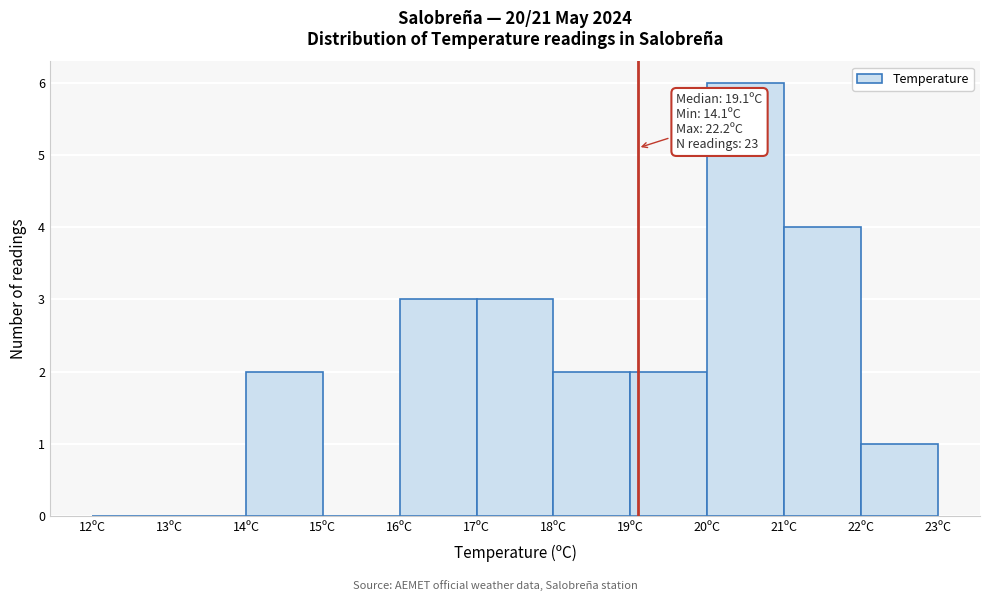

Over which range of the x-axis is the bar tallest?

20 to 21